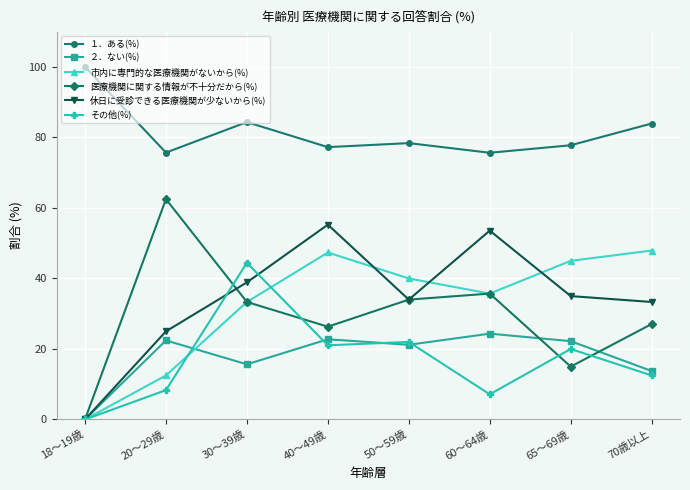

True or false: １．ある(%) and その他(%) cross at least once.

False